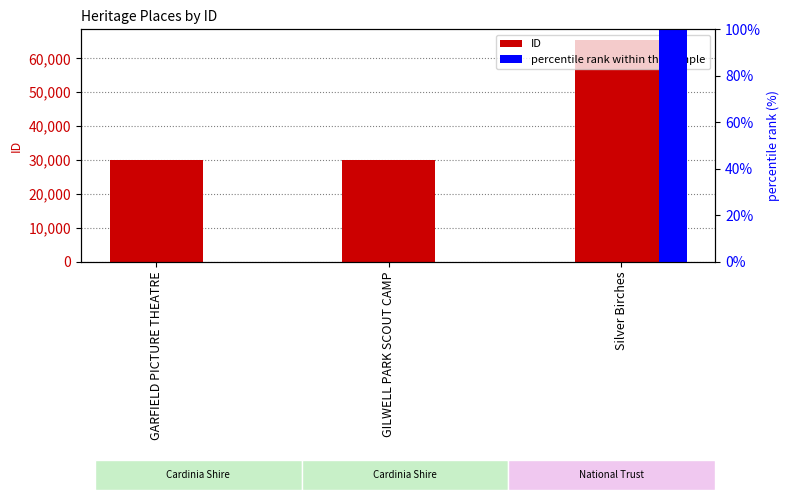

List the labels in order of percentile rank within the sample value, largest first.

Silver Birches, GILWELL PARK SCOUT CAMP, GARFIELD PICTURE THEATRE